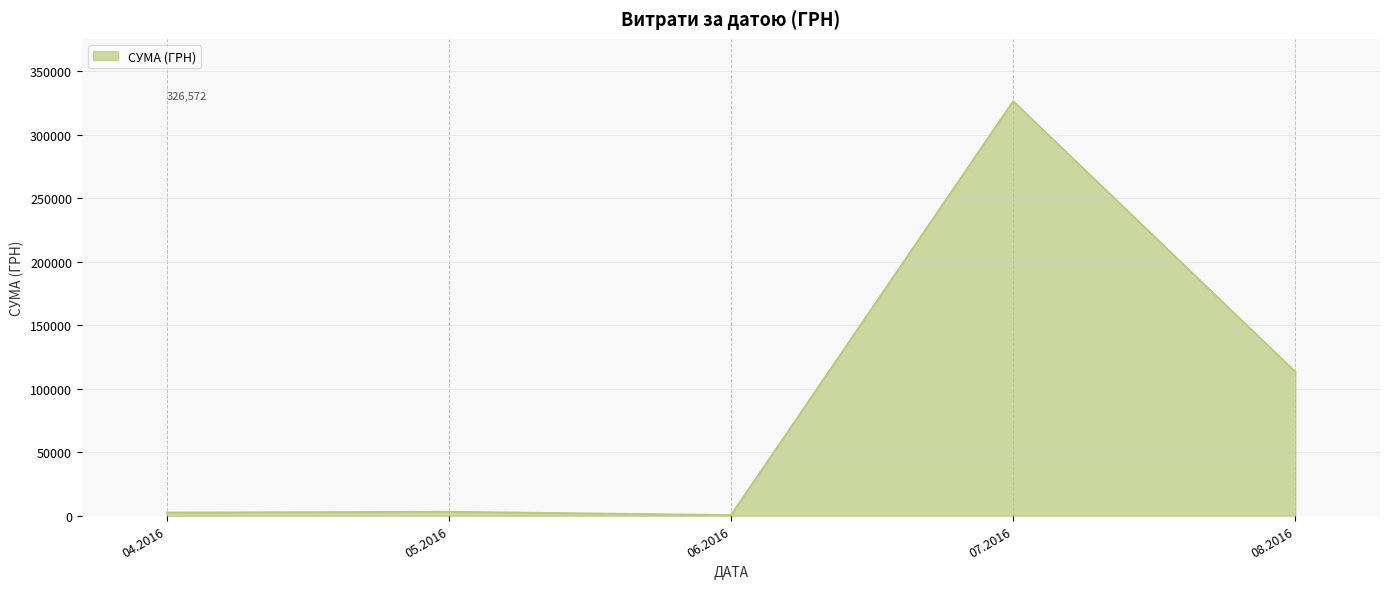

What is the change in value from 07.2016 to 08.2016?

-213173.8